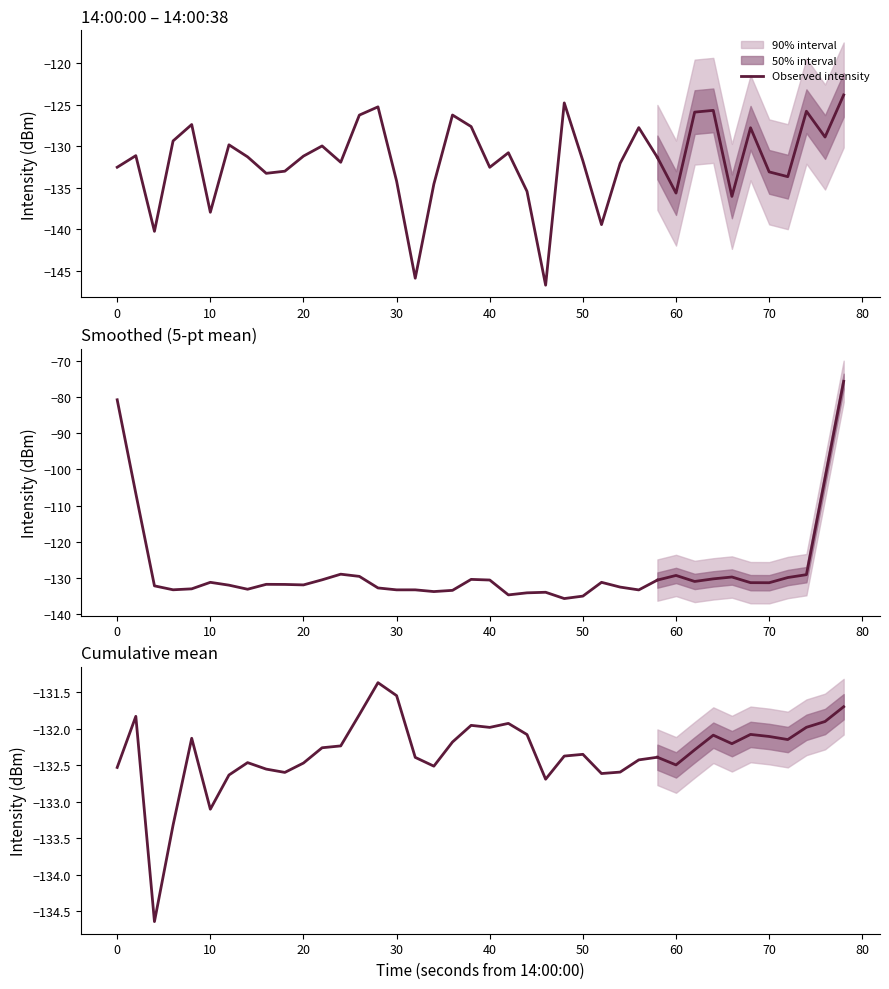

True or false: Observed intensity and Smoothed intensity cross at least once.

True